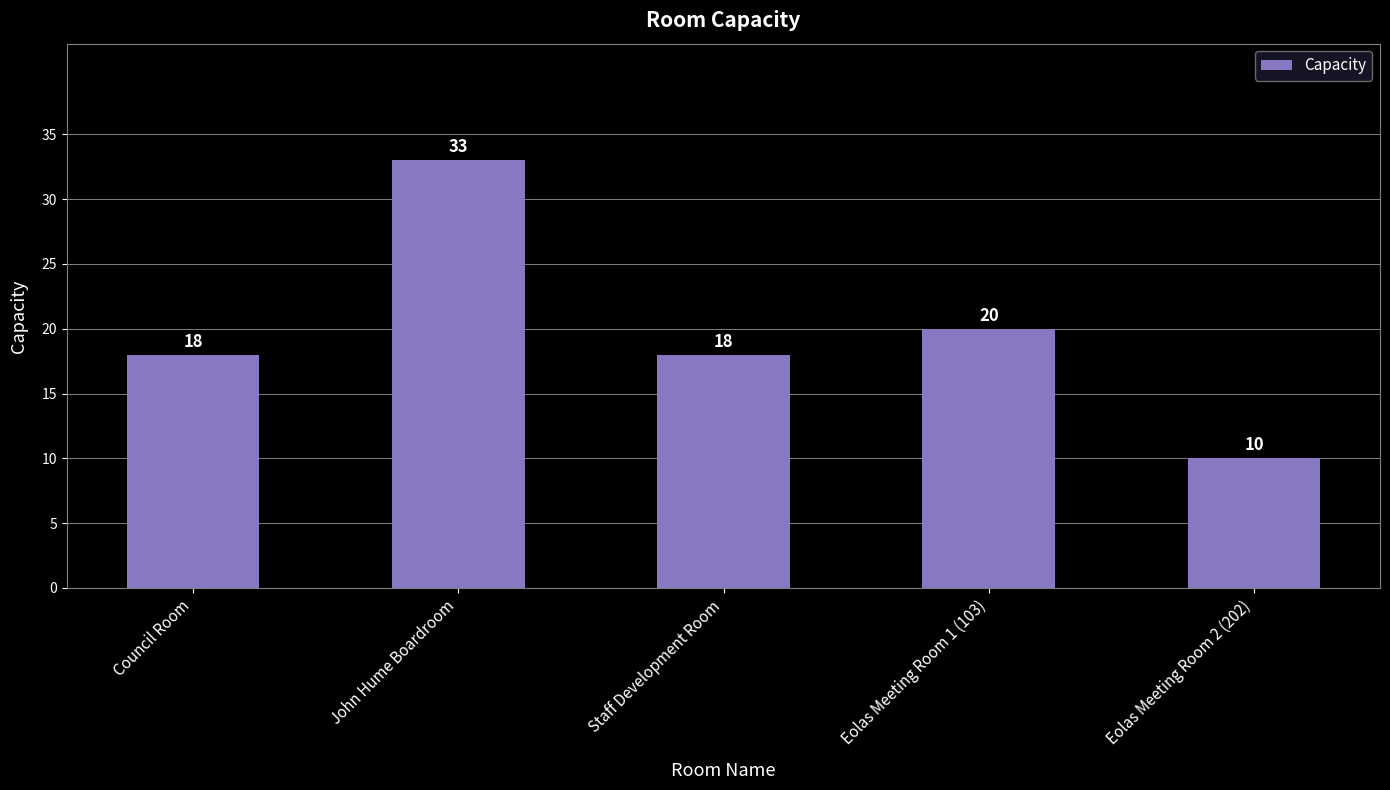

The value at Eolas Meeting Room 1 (103) is 35. True or false?

False